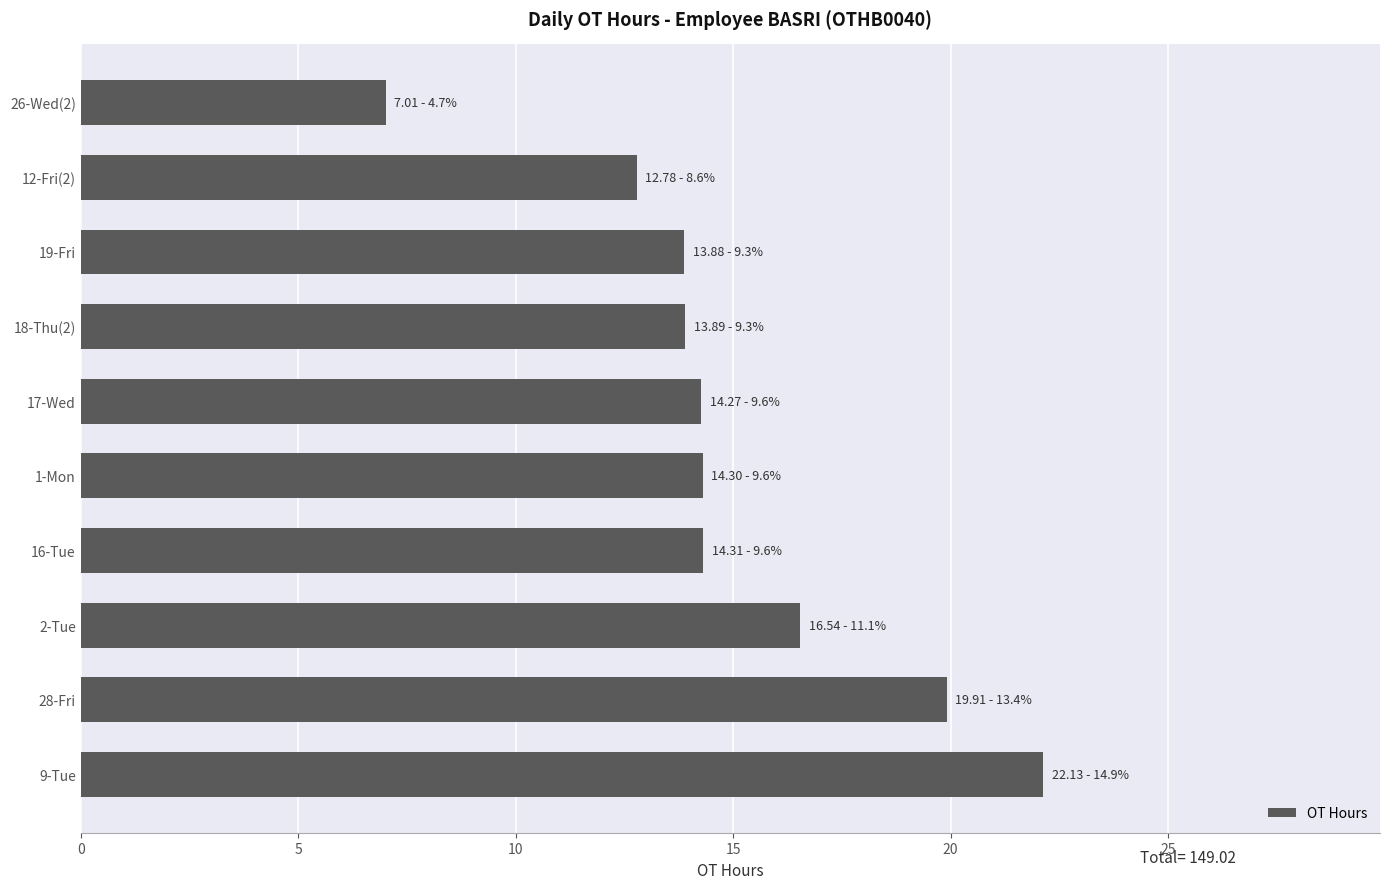

Which label corresponds to the smallest value in the chart?

26-Wed(2)